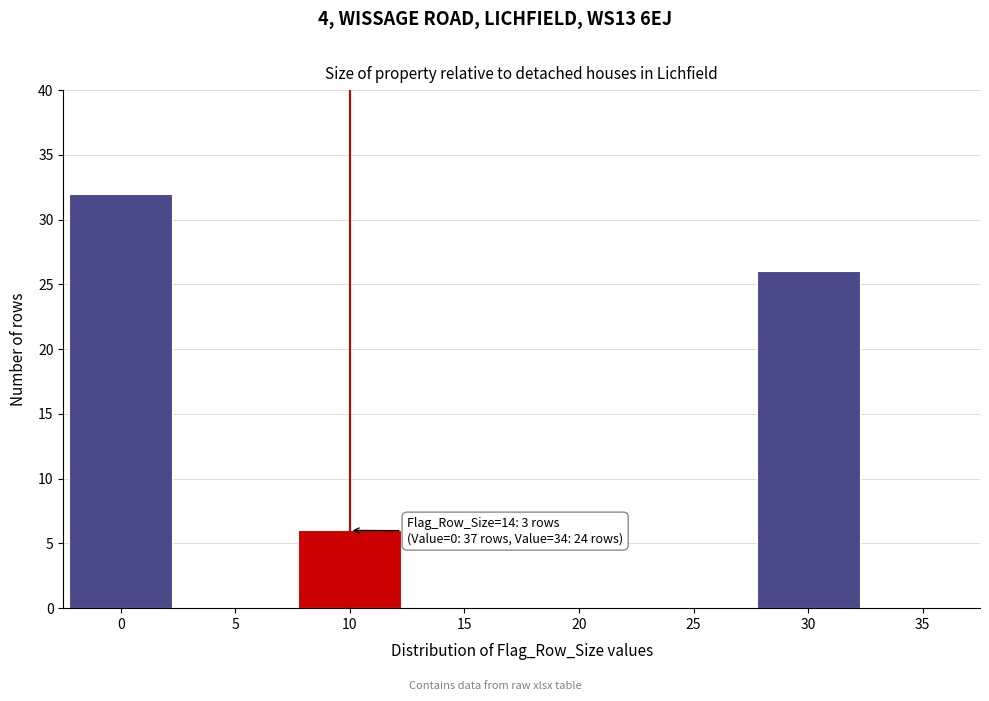

Reading left to right, list all the values displayed in this chart.

0=32	5=0	10=6	15=0	20=0	25=0	30=26	35=0